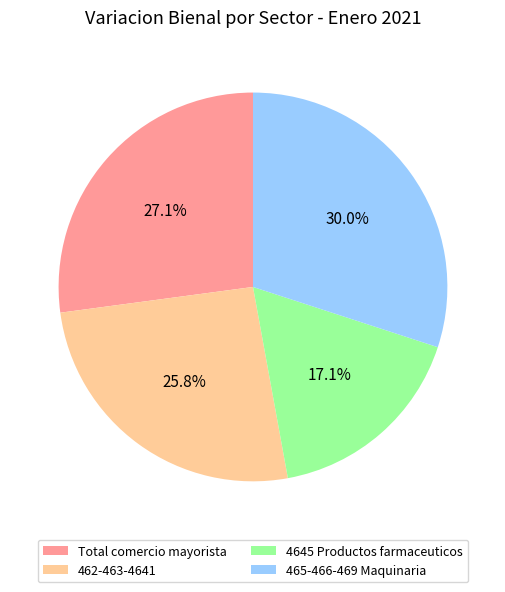

Which slice is the smallest?

4645 Productos farmaceuticos